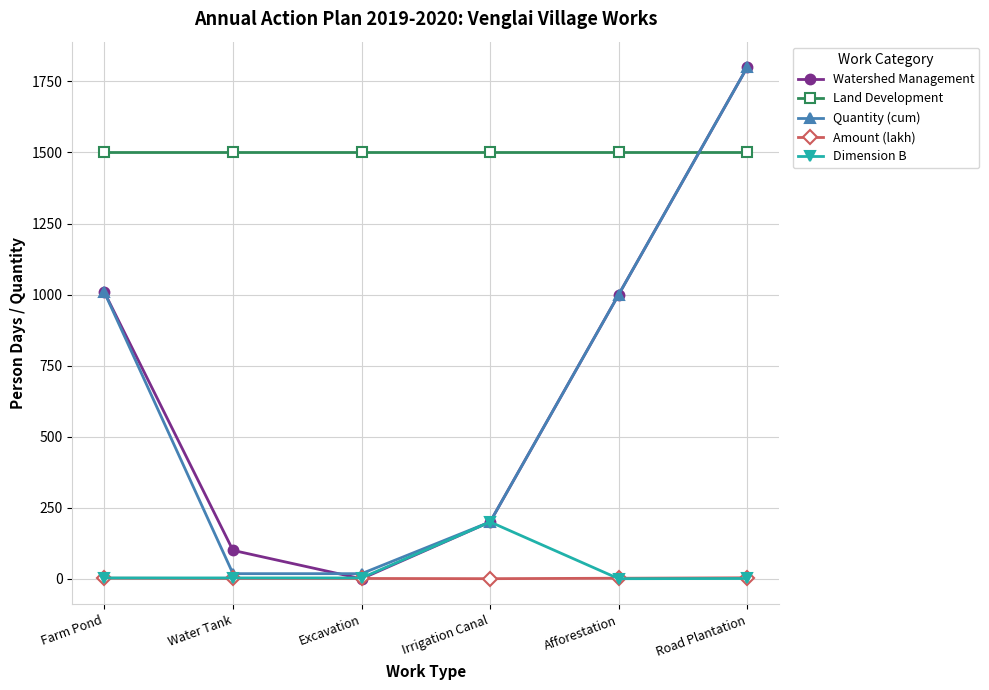

How many intersections are there between Watershed Management and Land Development?

1